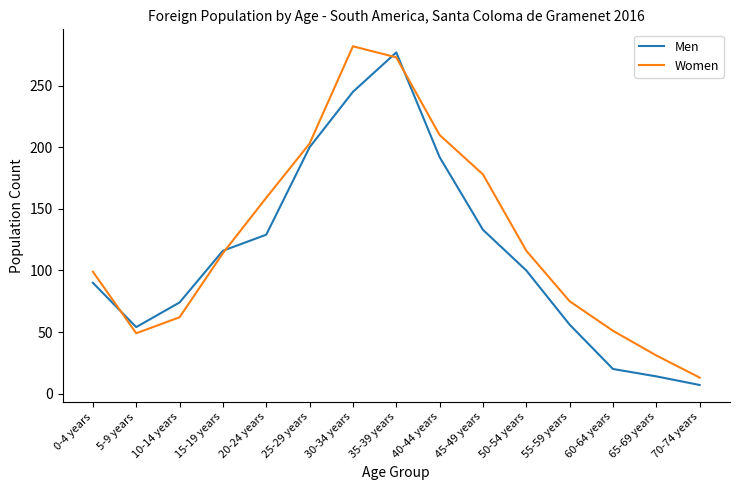

Rank the series at 35-39 years from highest to lowest value.

Men, Women